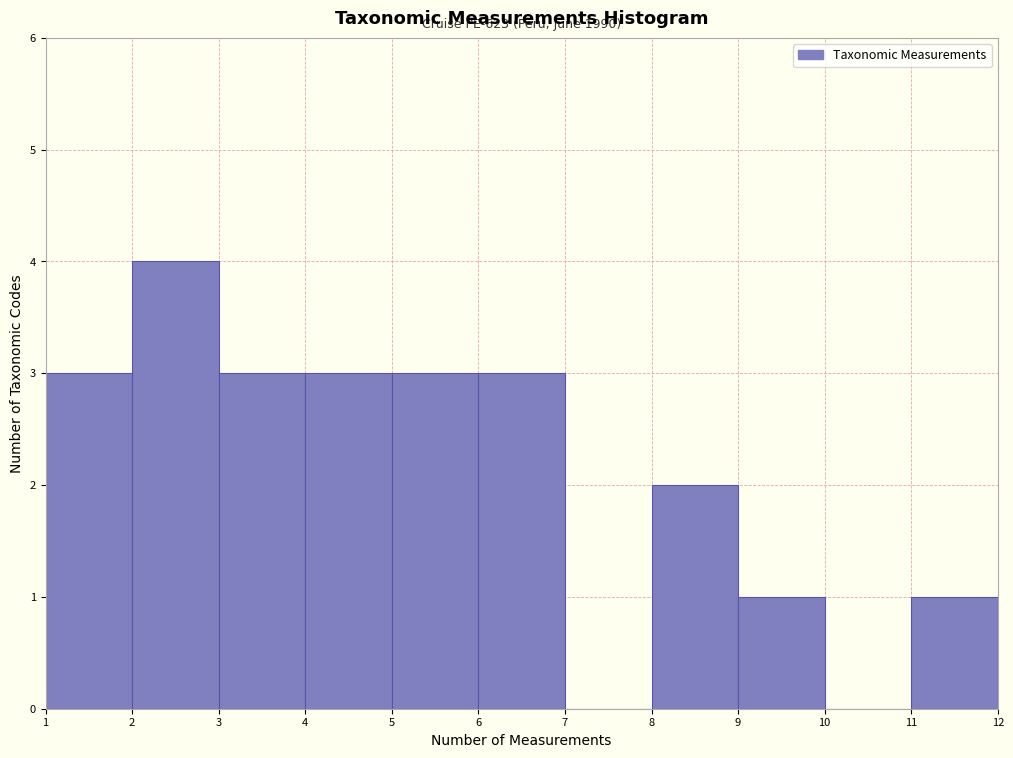

Which range on the x-axis has the tallest bar?

2 to 3